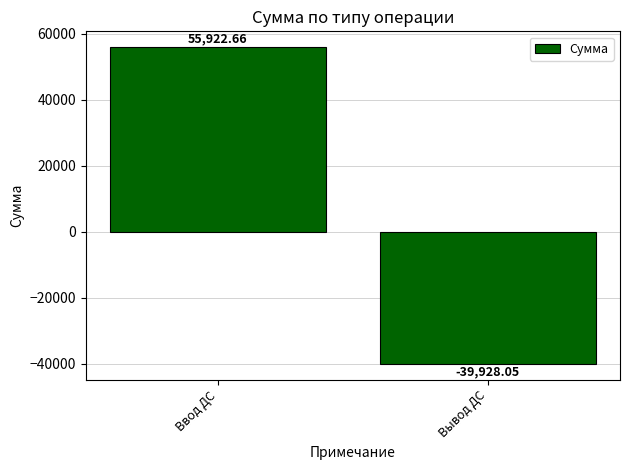

The value at Вывод ДС is -39928.1. True or false?

True